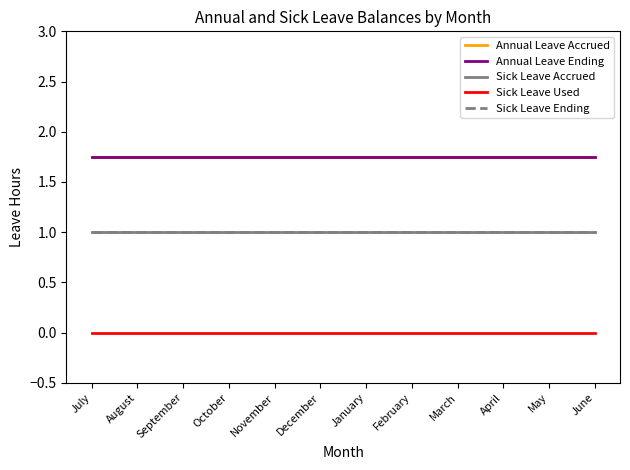

What is the total value across all series at October?

5.5